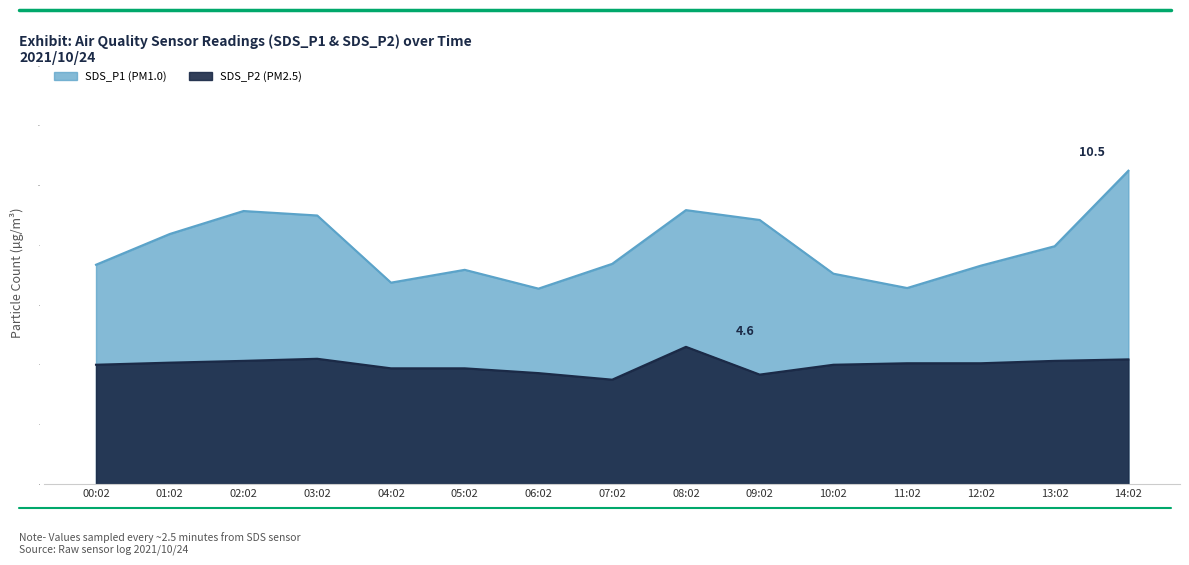

True or false: SDS_P1 has a value of 9.0 at 03:02.

True